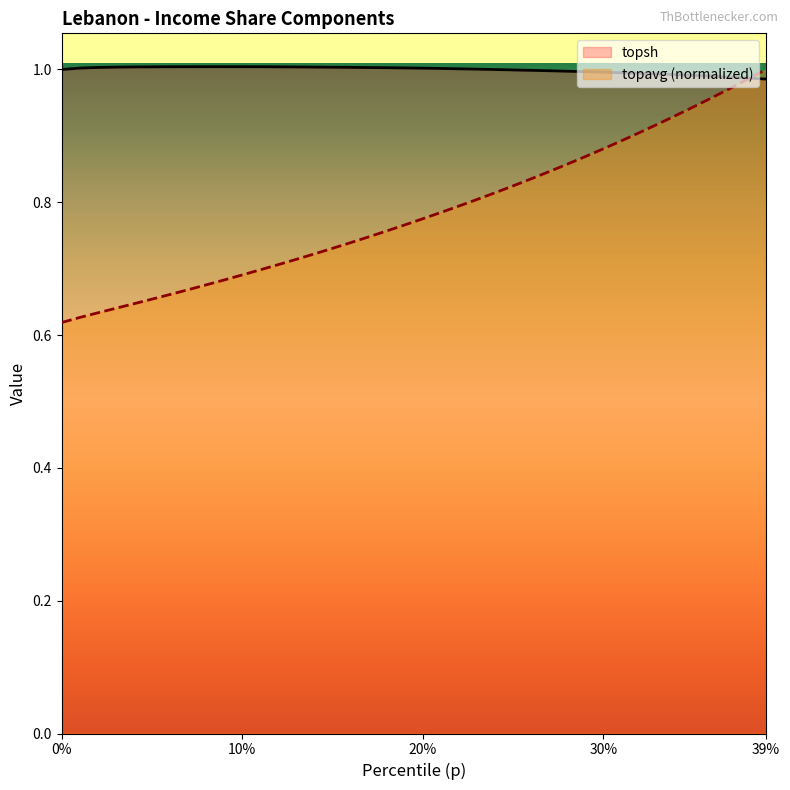

Between 0.15 and 0.21, which series saw the biggest shift?

topavg